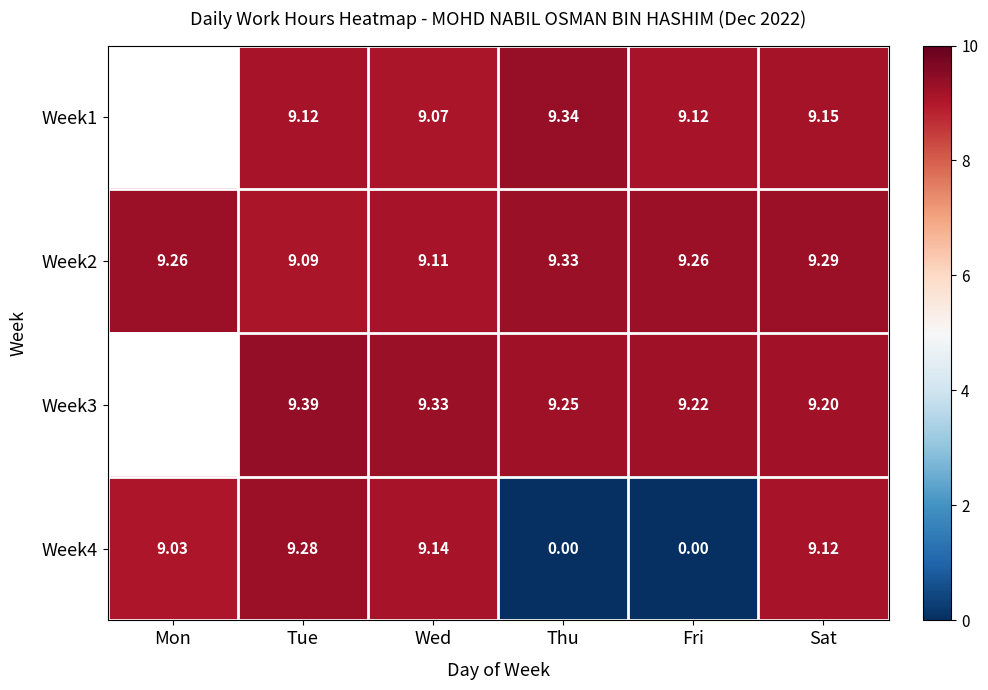

How many positive values does the Week4 series have?

4